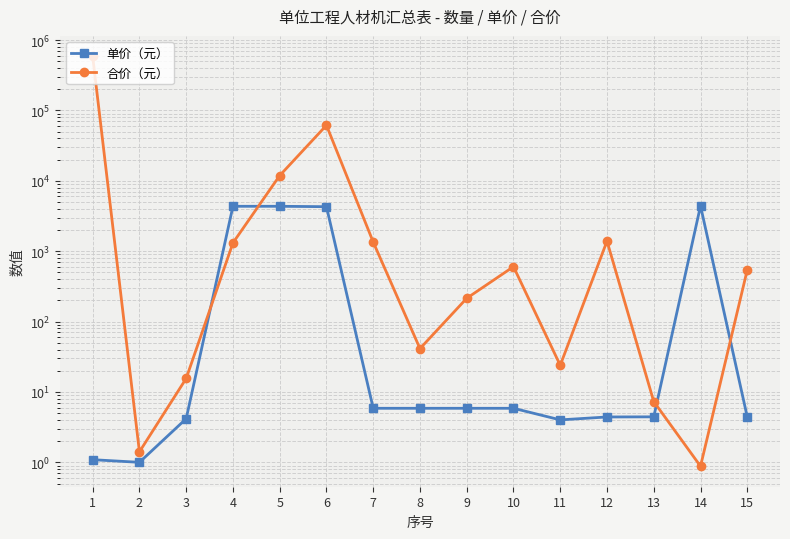

Where is 单价（元） nearest to the value 2204?

6